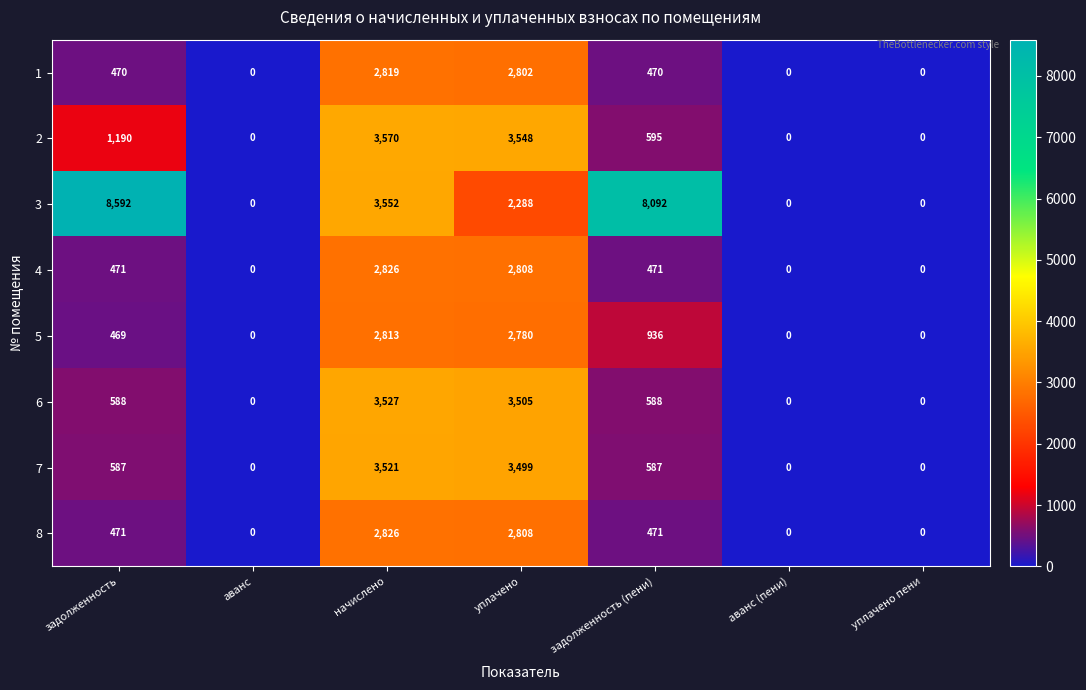

At which category is the sum across all series the highest?

начислено